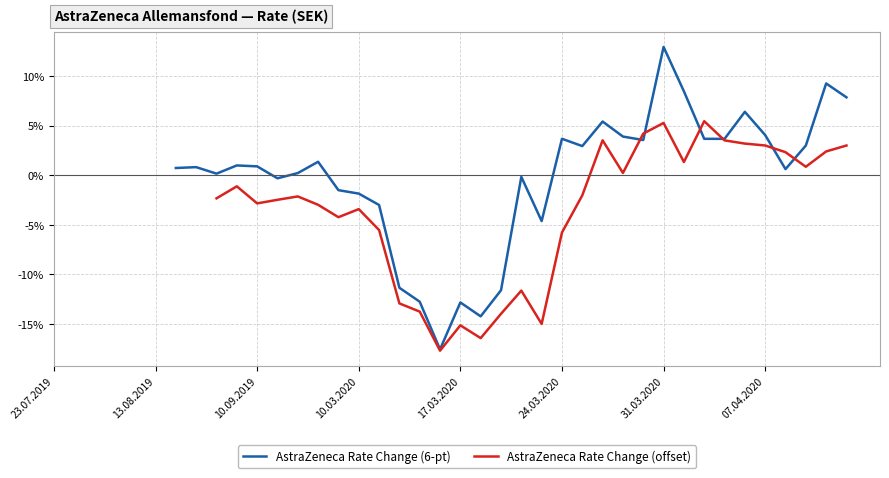

How many values in AstraZeneca Rate Change (offset) are above zero?

13